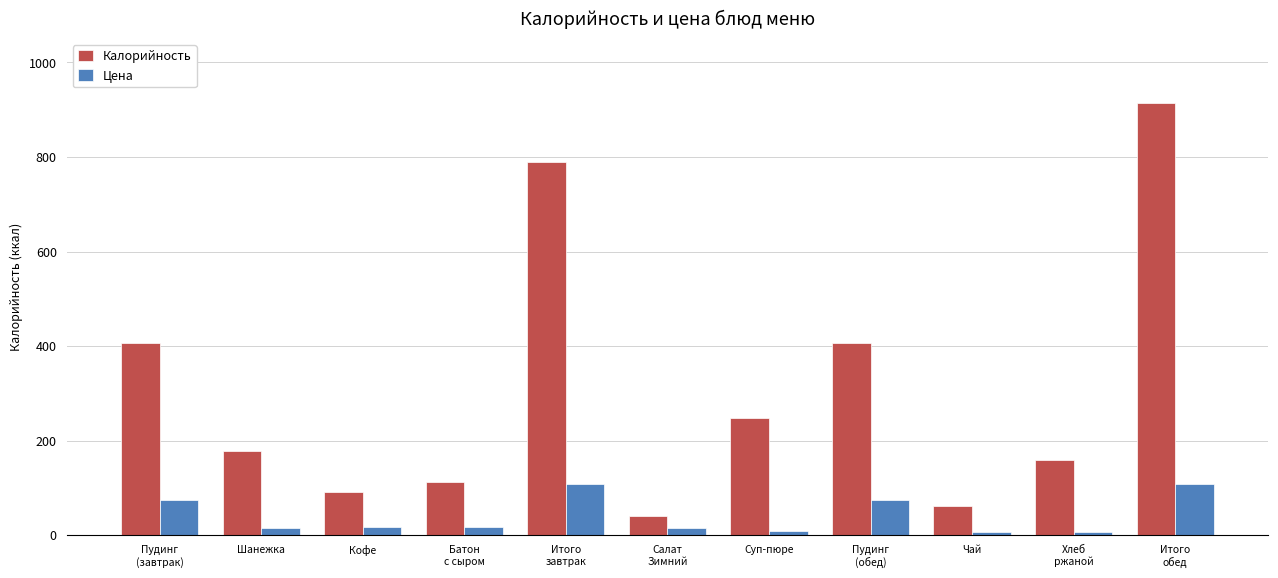

How many categories are shown in the chart?

11